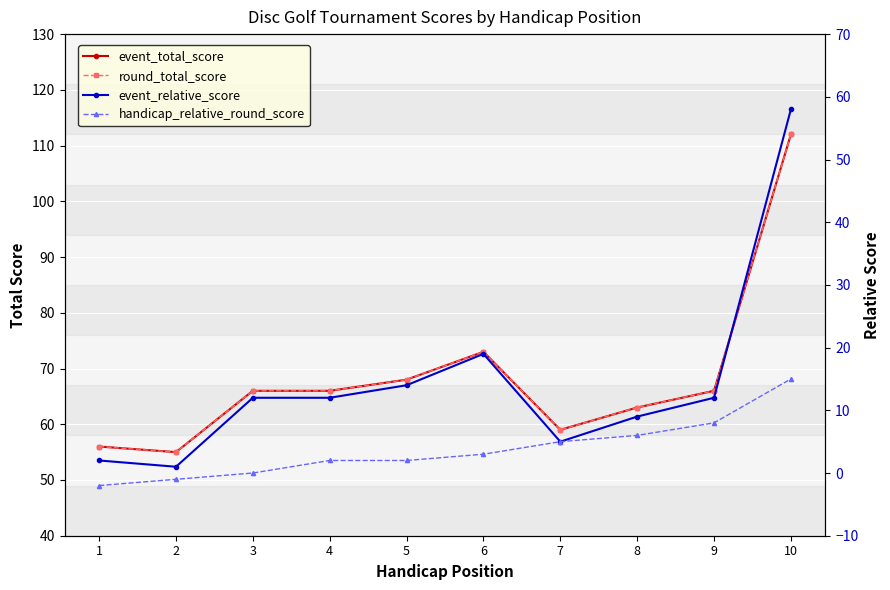

How many values in handicap_relative_round_score are above zero?

7